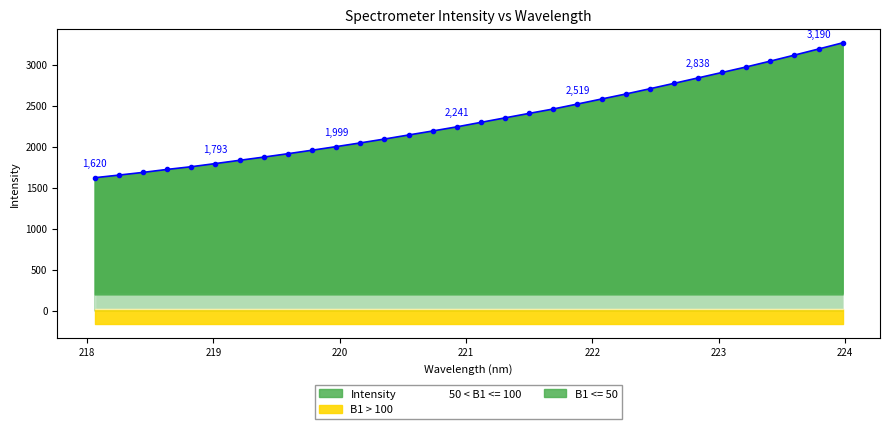

What is the maximum value shown in the chart?

3265.7